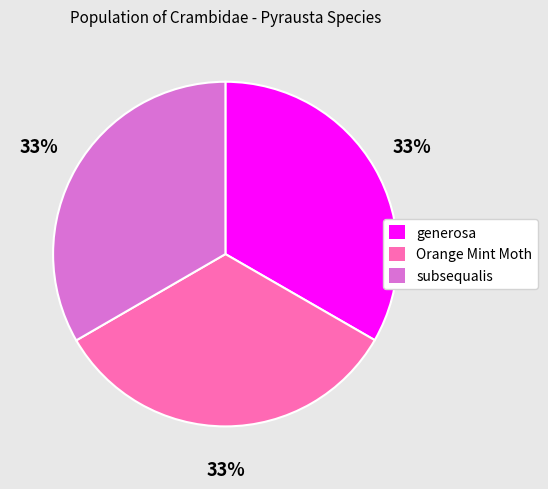

Does subsequalis account for over 50% of the chart?

No